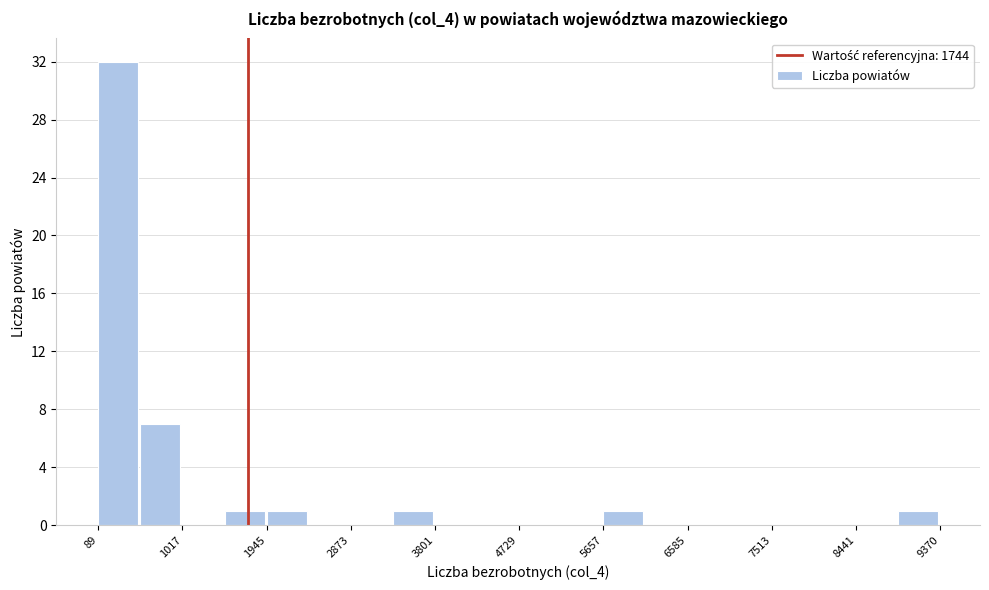

Which range on the x-axis has the tallest bar?

100 to 600